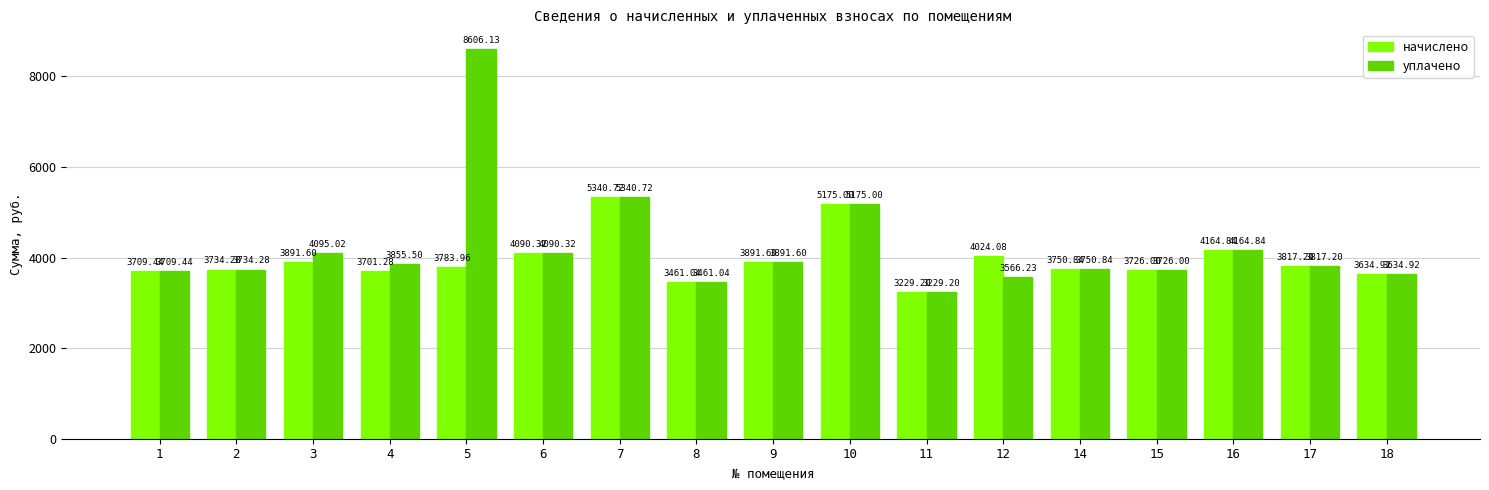

Are the bars horizontal?

No